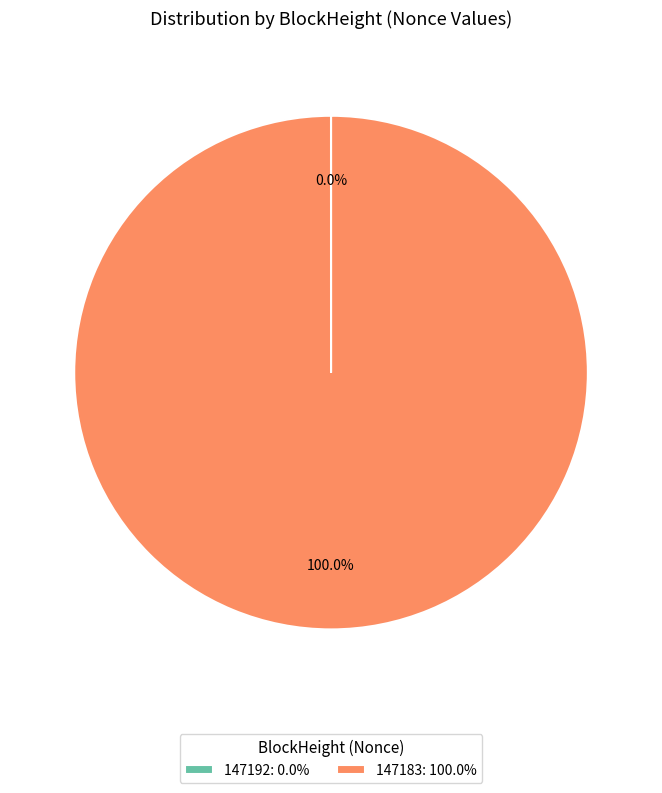

Is 147183: 100.0% the majority of the pie?

Yes